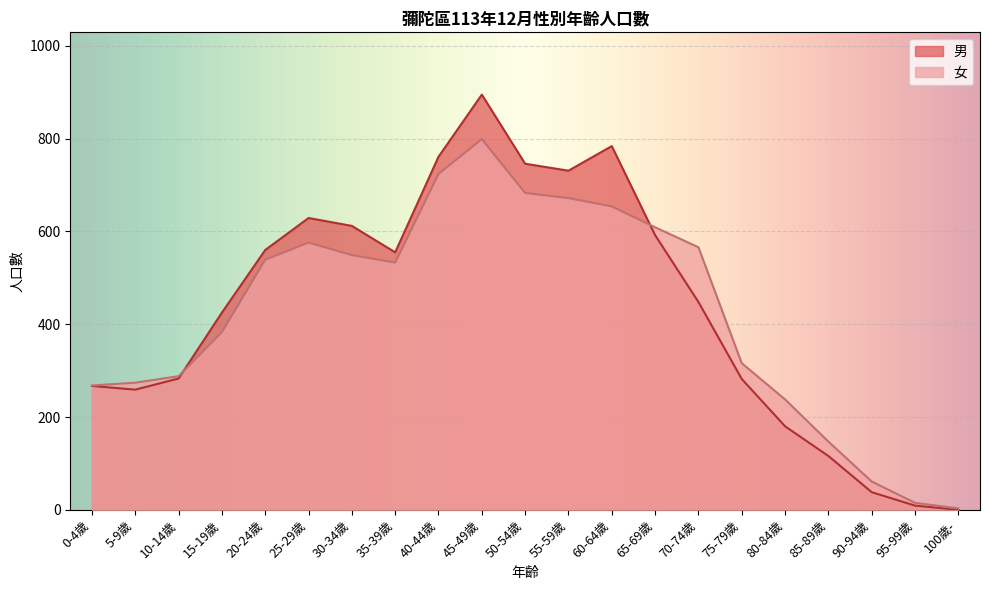

Which series has the largest range (max minus min)?

男